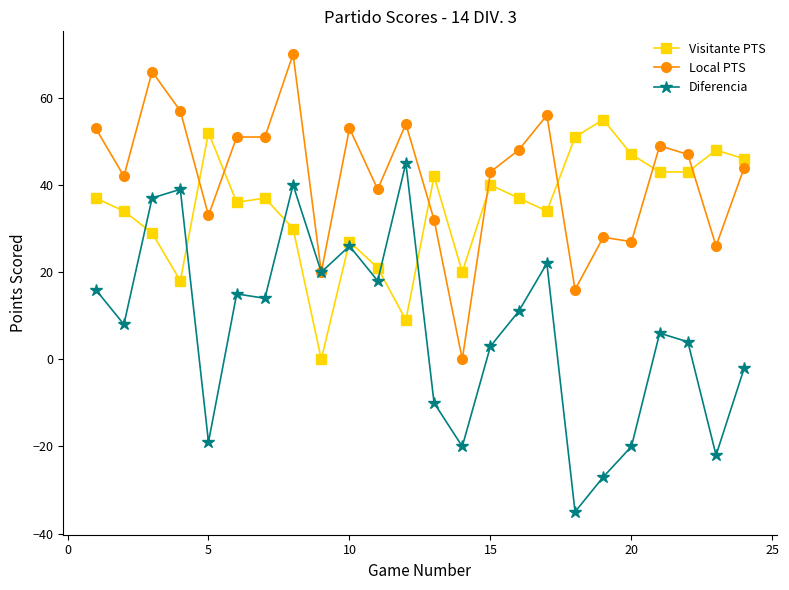

Which series has the largest total across all categories?

Local PTS